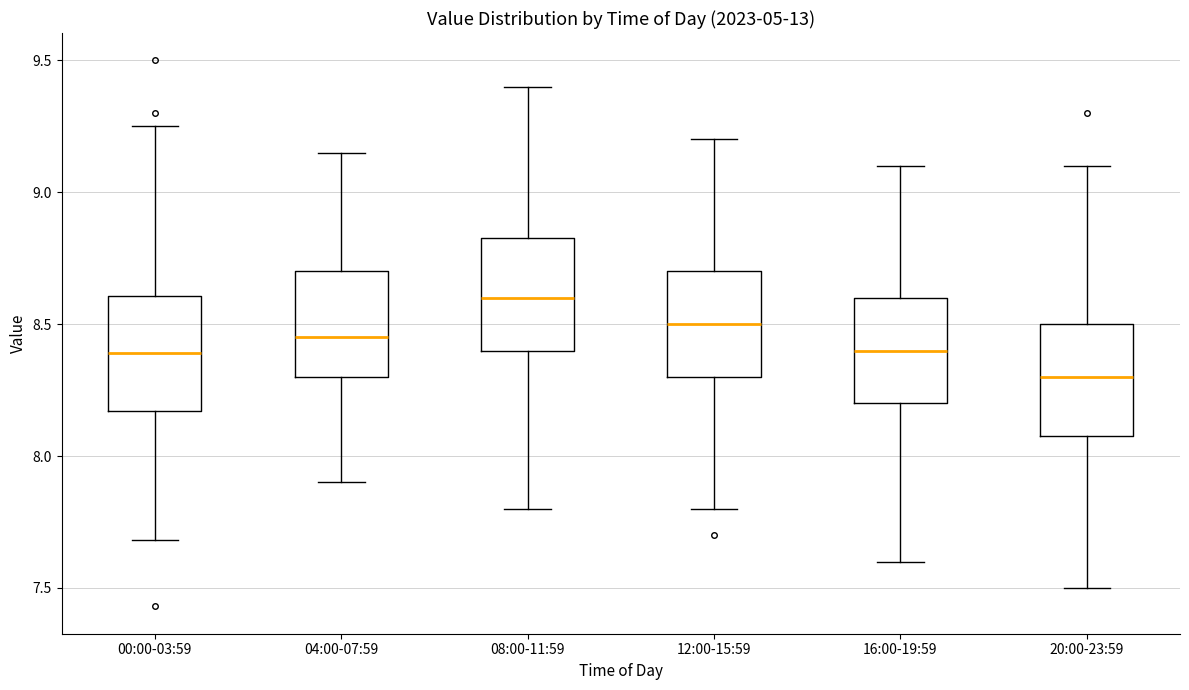

Where does the upper whisker of the box for 12:00-15:59 end on the y-axis? The values are not printed on the chart, so give them approximately, as read against the axis.

9.20